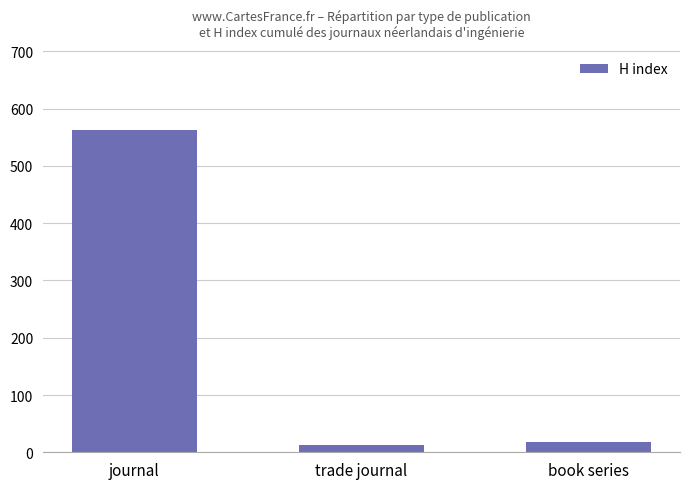

Reading left to right, list all the values displayed in this chart.

journal=562	trade journal=12	book series=18